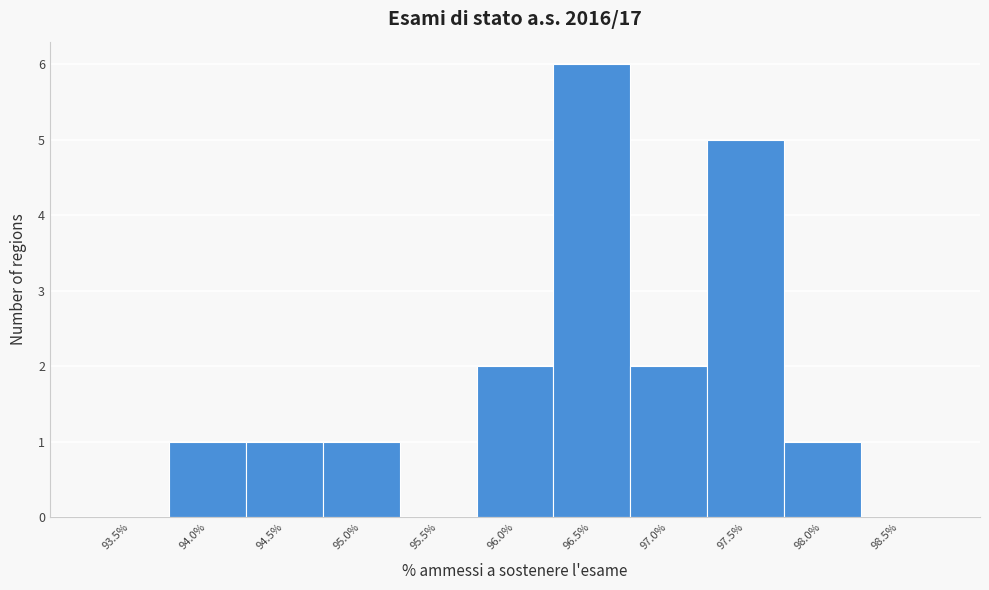

Reading left to right, extract all data points from this chart.

93.5%=0	94.0%=1	94.5%=1	95.0%=1	95.5%=0	96.0%=2	96.5%=6	97.0%=2	97.5%=5	98.0%=1	98.5%=0